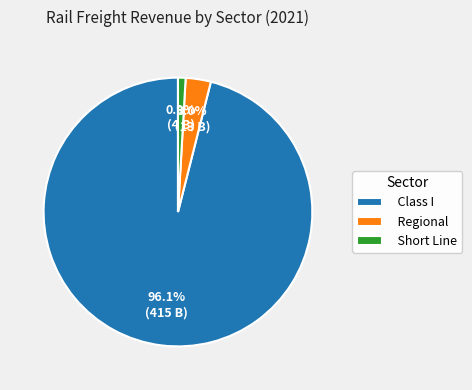

Which has a higher value, Short Line or Regional?

Regional